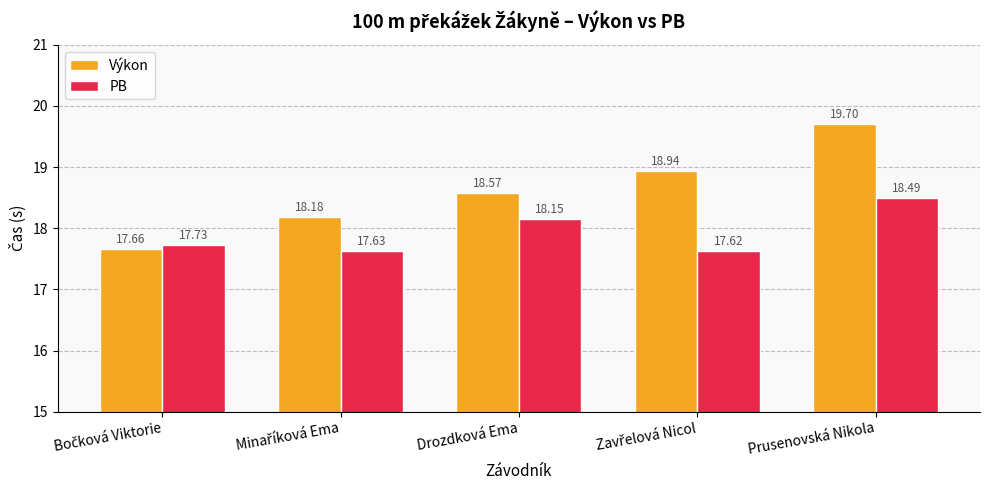

Which series has the largest total across all categories?

Výkon